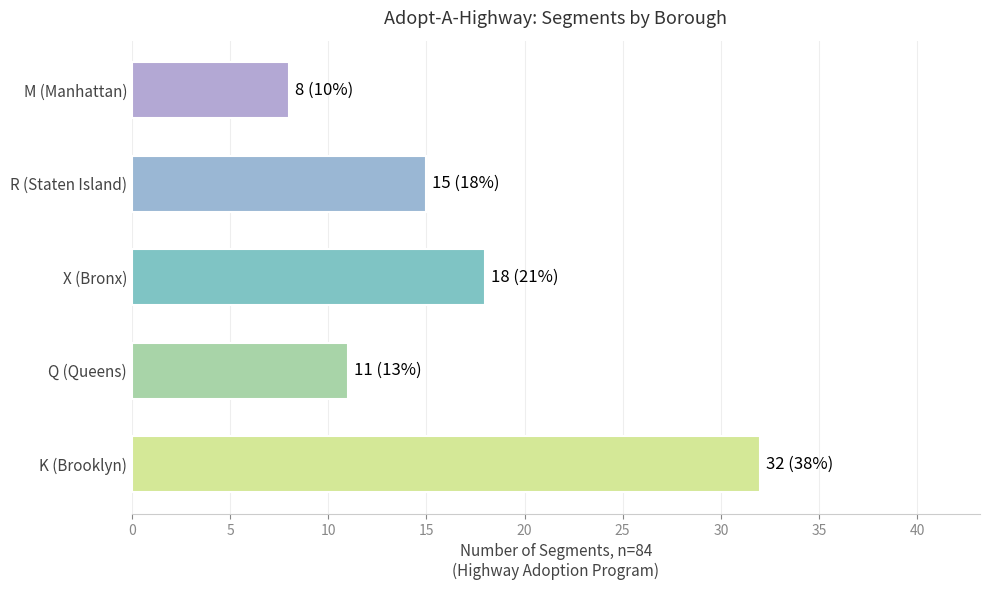

What is the difference between the maximum and second lowest values?

21